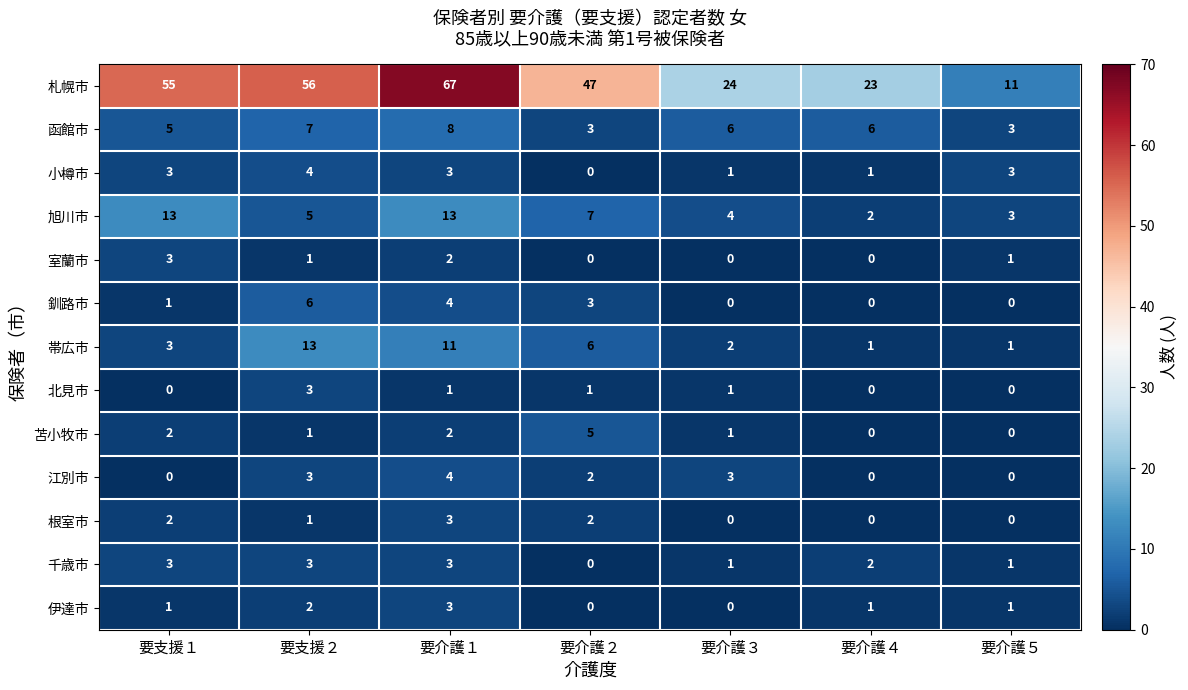

At which label does 旭川市 reach its minimum?

要介護４